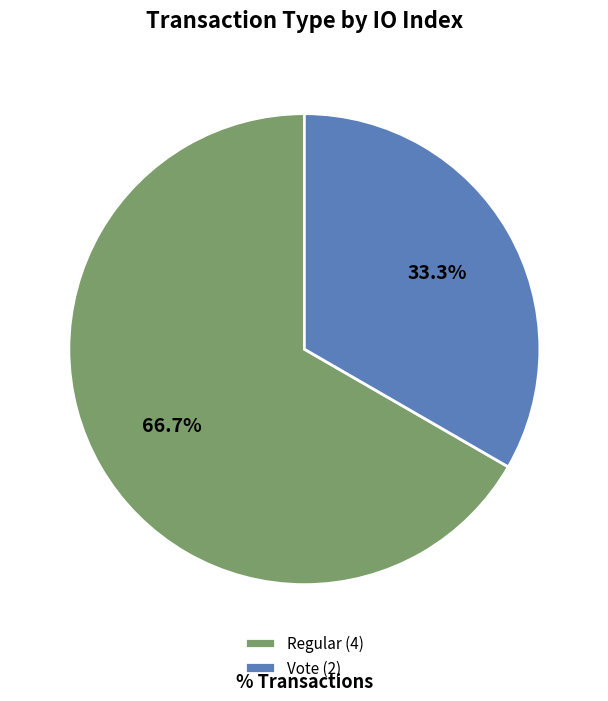

Count the number of slices in the pie.

2